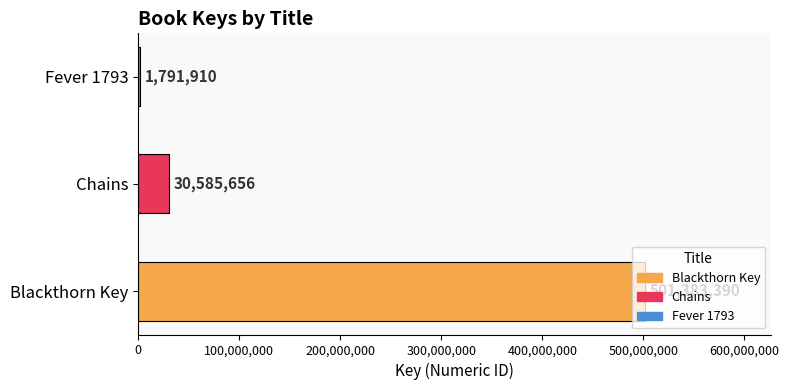

Where is the data nearest to the value 251587650?

Chains